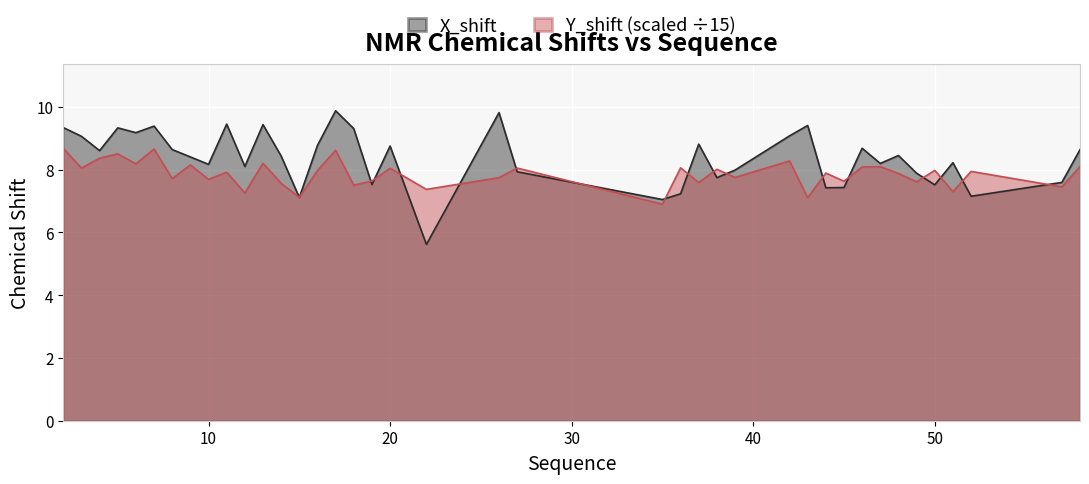

Reading left to right, list all the values displayed in this chart.

X_shift: 9.3	9.1	8.6	9.3	9.2	9.4	8.6	8.4	8.2	9.5	8.1	9.4	8.4	7.1	8.8	9.9	9.3	7.5	8.8	5.6	9.8	7.9	7.0	7.2	8.8	7.7	8.0	9.1	9.4	7.4	7.4	8.7	8.2	8.5	7.9	7.5	8.2	7.2	7.6	8.6
Y_shift: 8.7	8.1	8.4	8.5	8.2	8.7	7.7	8.2	7.7	7.9	7.3	8.2	7.6	7.1	8.0	8.6	7.5	7.6	8.0	7.4	7.7	8.1	6.9	8.1	7.6	8.0	7.8	8.3	7.1	7.9	7.6	8.1	8.1	7.9	7.6	8.0	7.3	7.9	7.5	8.1